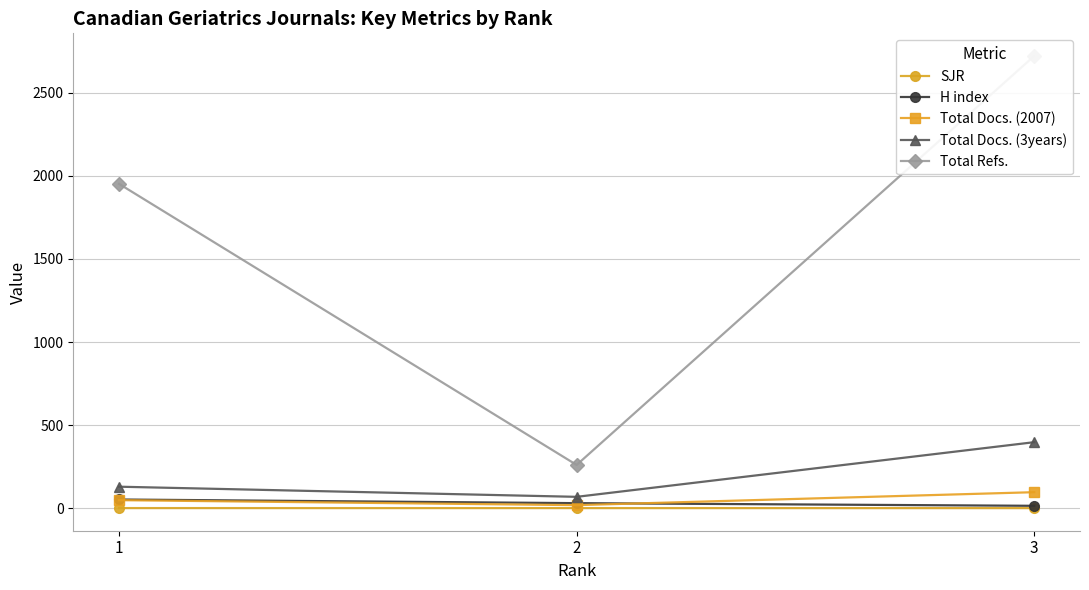

At which category is the sum across all series the highest?

3